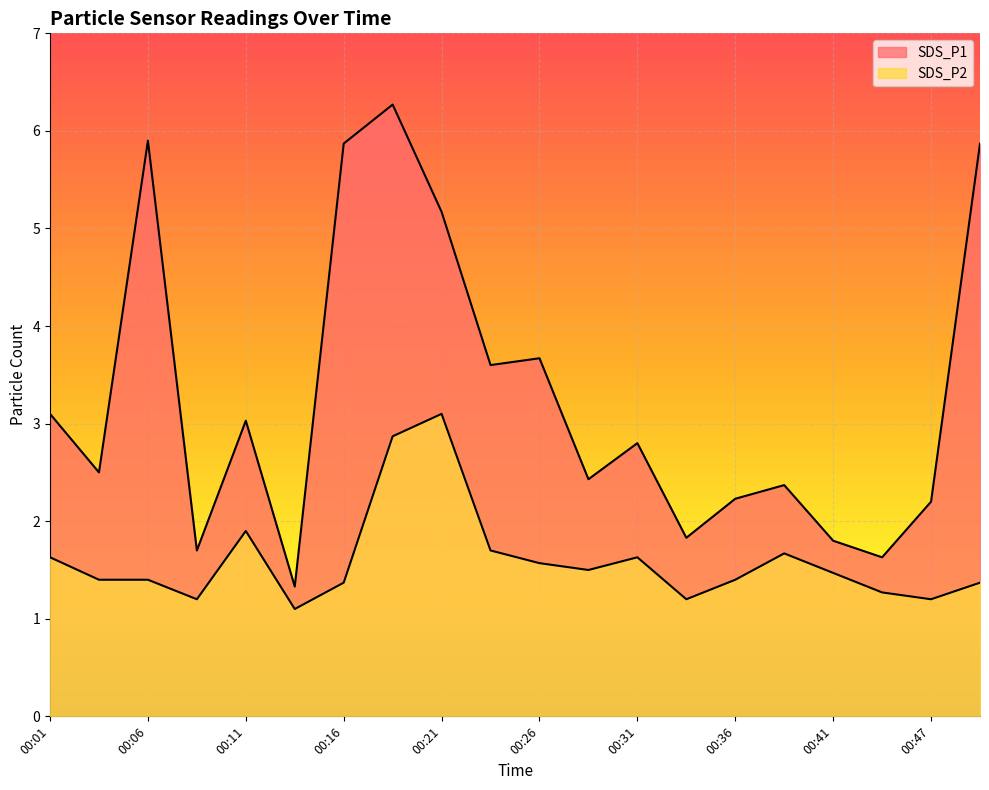

Reading right to left, list all the values displayed in this chart.

SDS_P1: 5.9	2.2	1.6	1.8	2.4	2.2	1.8	2.8	2.4	3.7	3.6	5.2	6.3	5.9	1.3	3.0	1.7	5.9	2.5	3.1
SDS_P2: 1.4	1.2	1.3	1.5	1.7	1.4	1.2	1.6	1.5	1.6	1.7	3.1	2.9	1.4	1.1	1.9	1.2	1.4	1.4	1.6